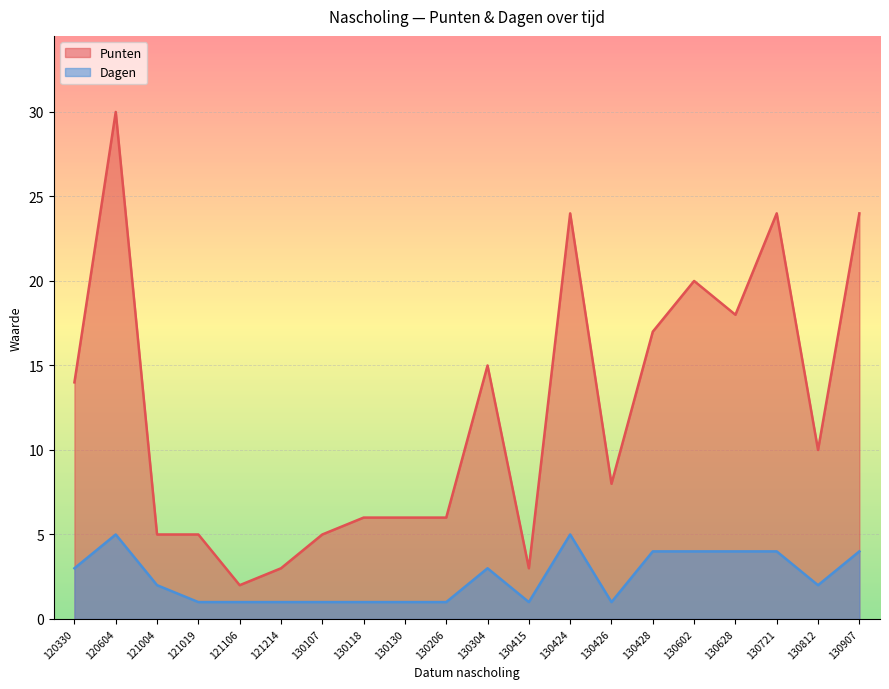

Which series changed the most between 130415 and 130907?

Punten